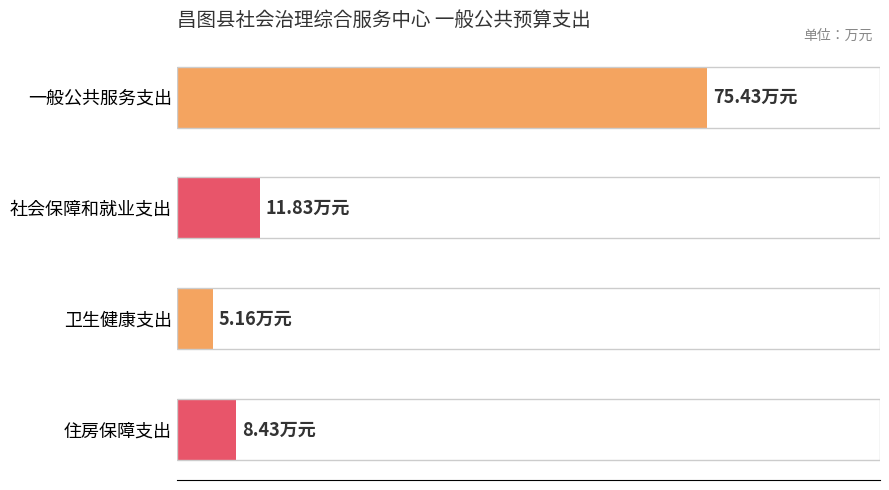

What is the sum of all values?

100.9